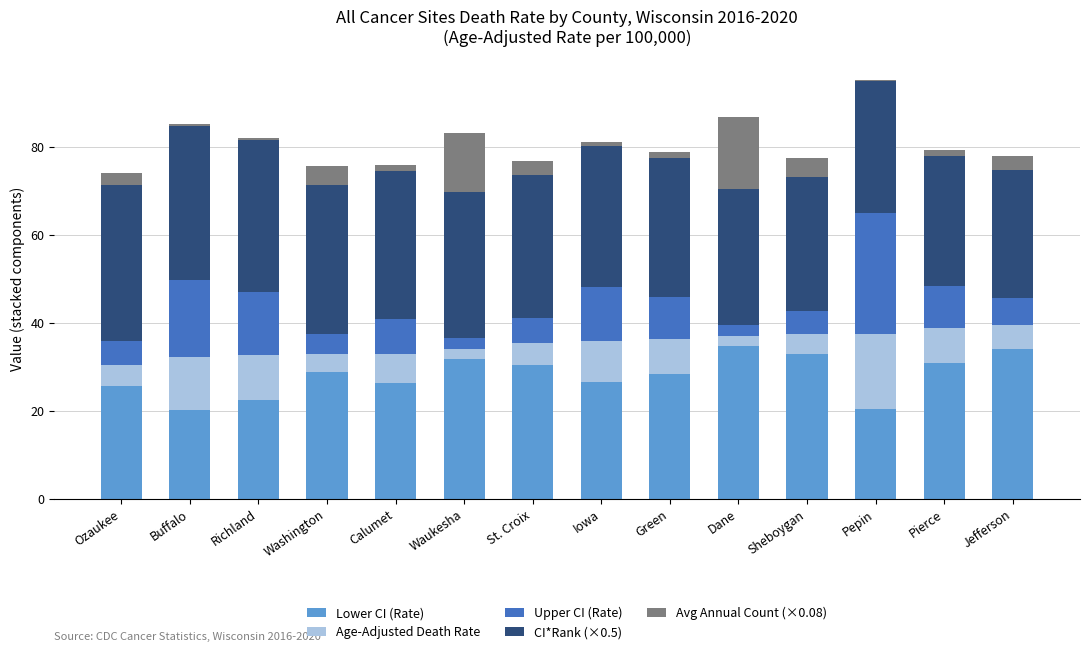

The value of Lower CI (Rate) at Jefferson is 33.9. True or false?

True